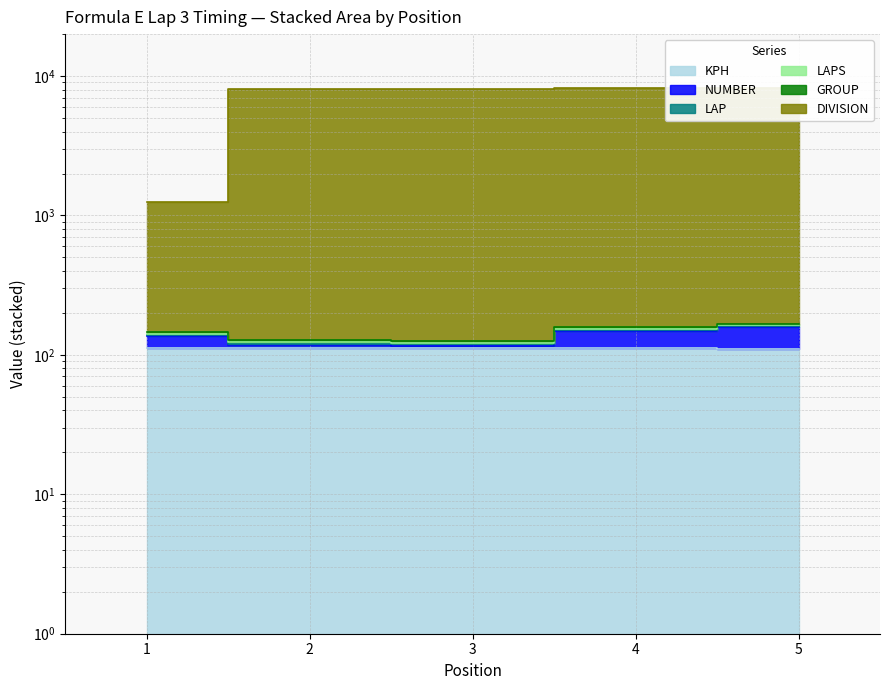

What is the average value of the KPH series?

111.8